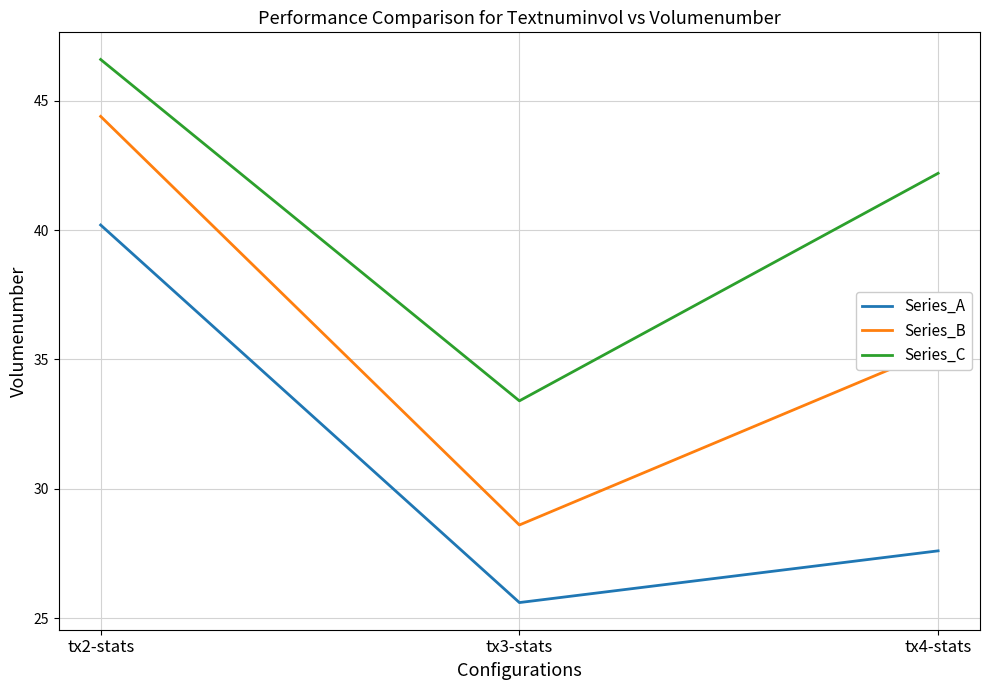

Read the Series_C value at tx4-stats.

42.2